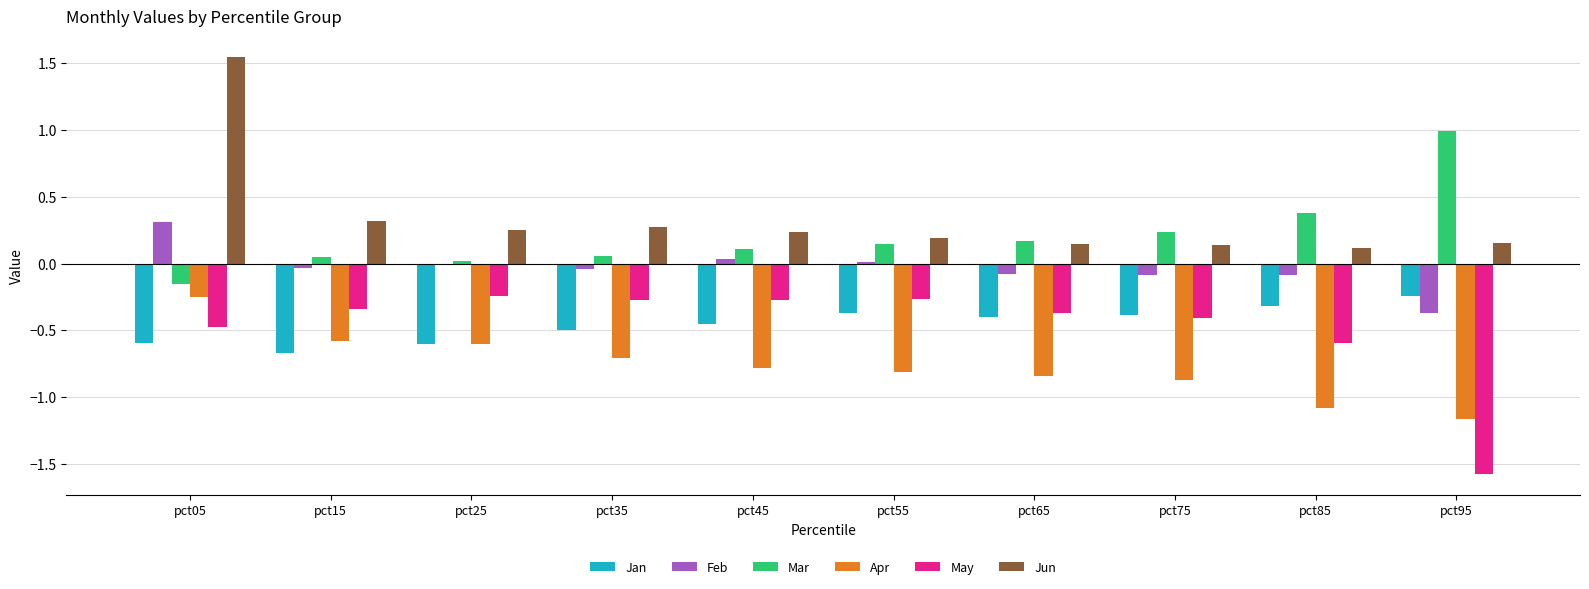

Between pct65 and pct95, which series saw the biggest shift?

May